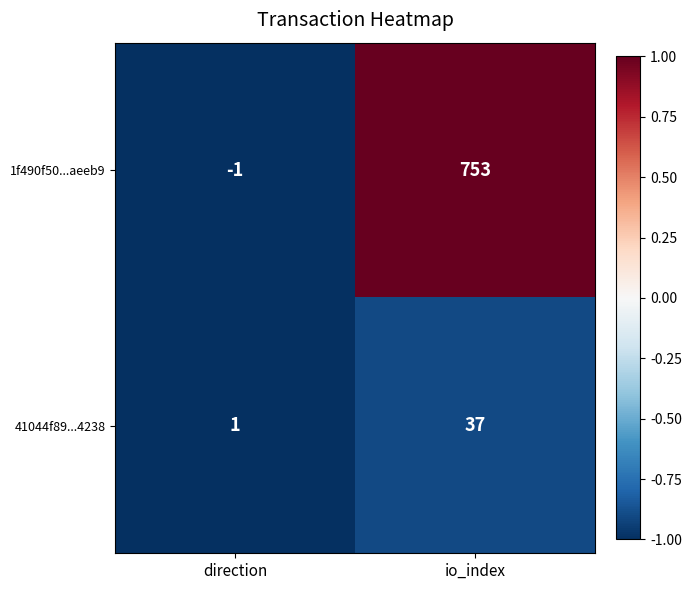

The value of 41044f89...4238 at io_index is 21. True or false?

False